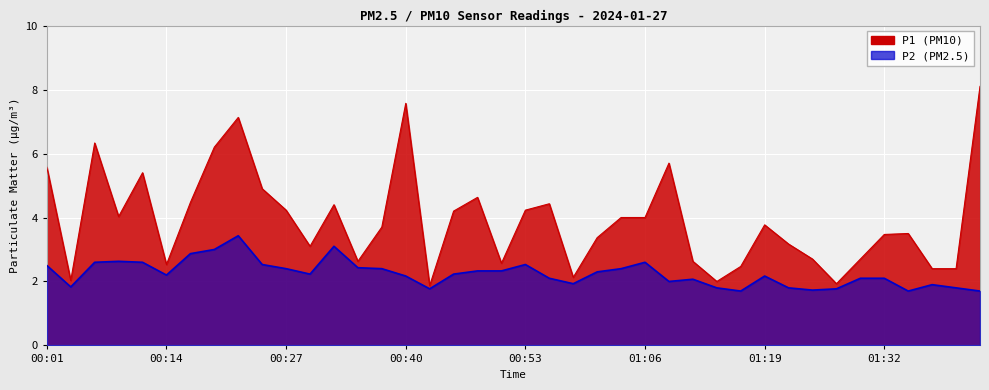

What is the average value of the P2 series?

2.2